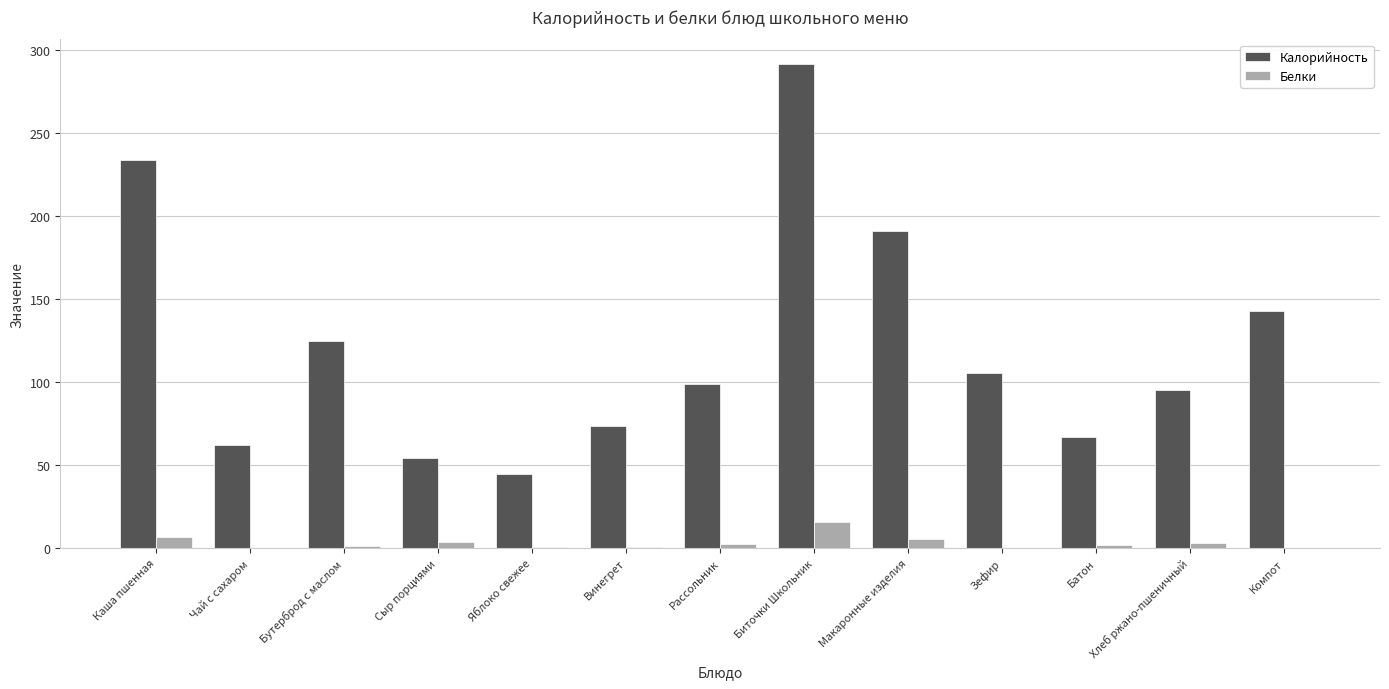

What is the sum of all Калорийность values?

1586.2